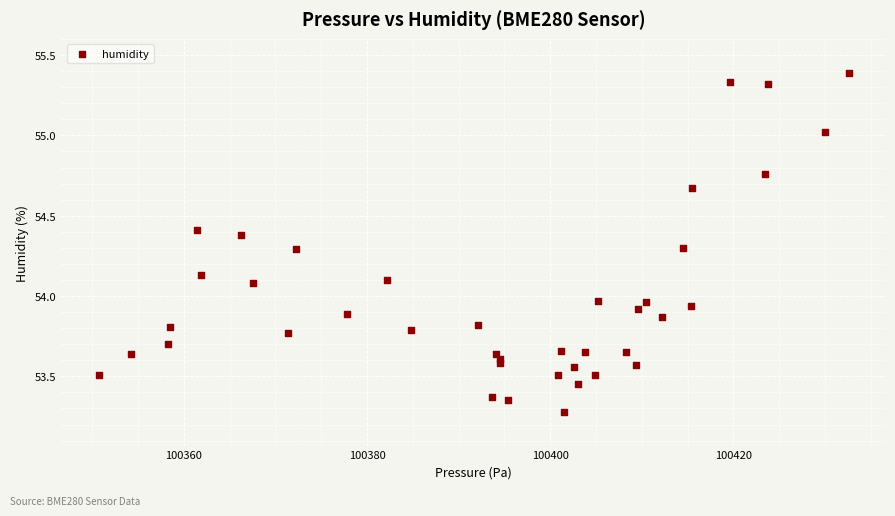

What is the range of Y values (max minus min)?

2.1